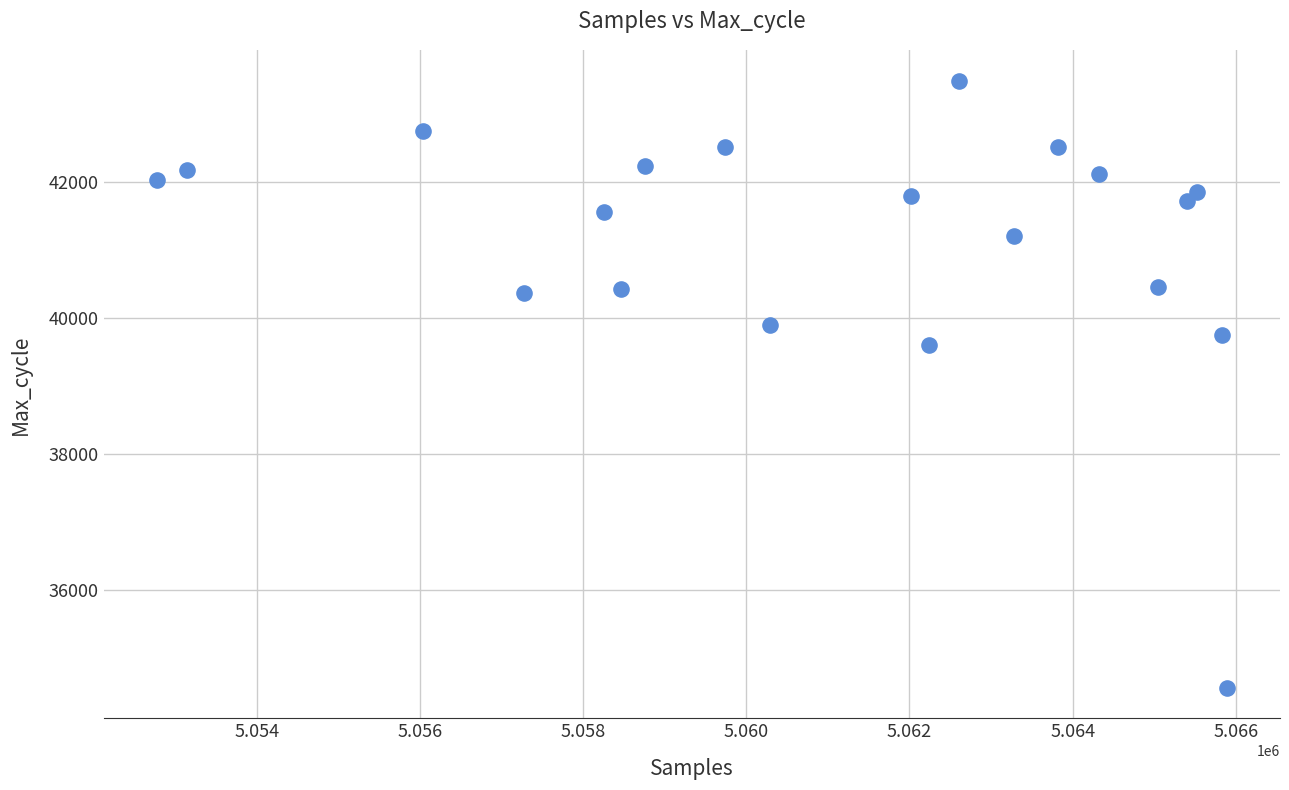

What is the range of X values (max minus min)?

13111